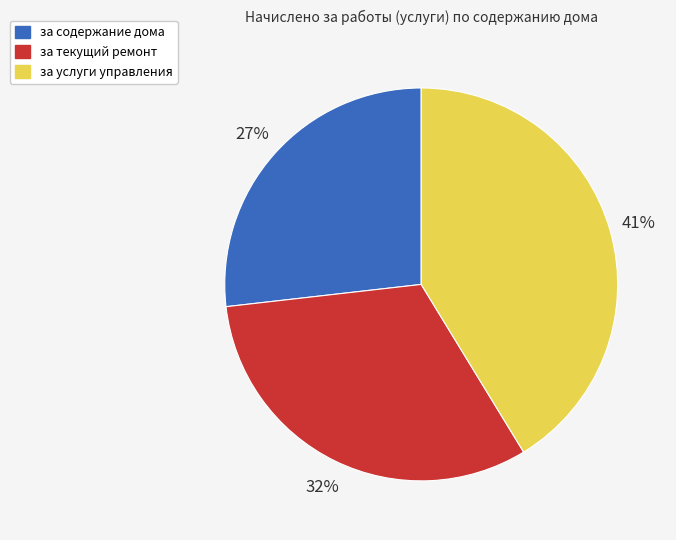

To the nearest percent, what is the difference between the за содержание дома and за текущий ремонт slice percentages?

5%